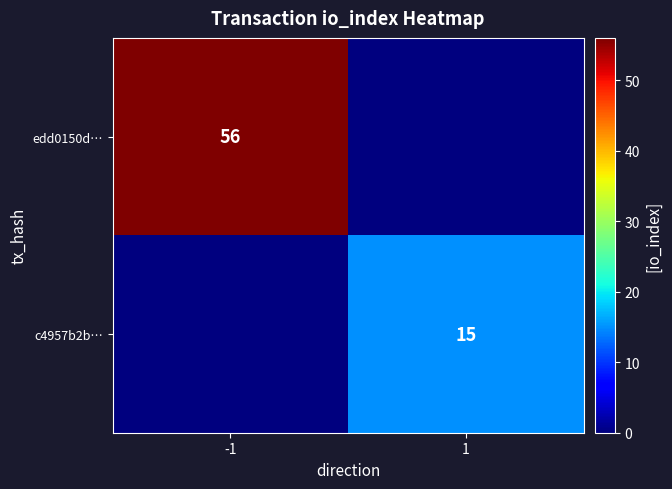

The c4957b2b… series shows 15 at 1. True or false?

True